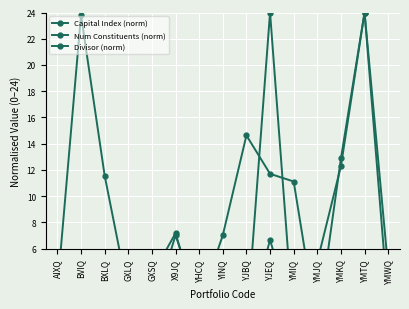

Between YINQ and YMKQ, which series saw the biggest shift?

Capital Index (norm)